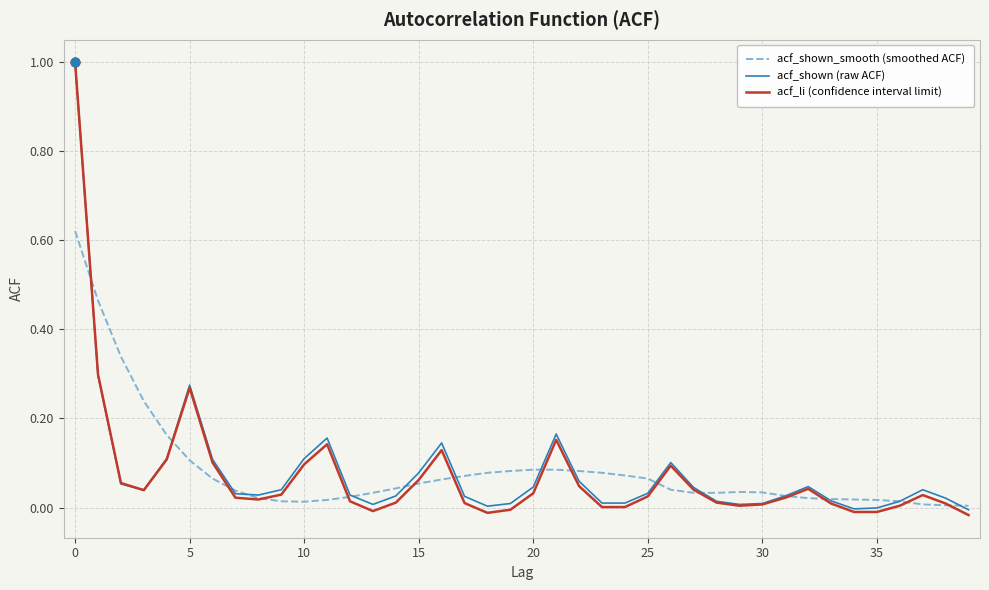

Which series has the widest spread of values?

acf_li (confidence interval limit)